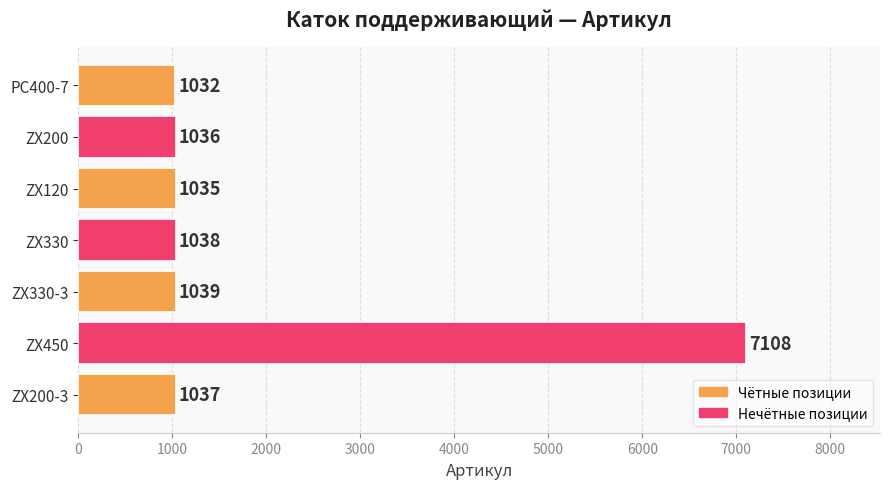

List the labels in order of value, largest first.

ZX450, ZX330-3, ZX330, ZX200-3, ZX200, ZX120, PC400-7